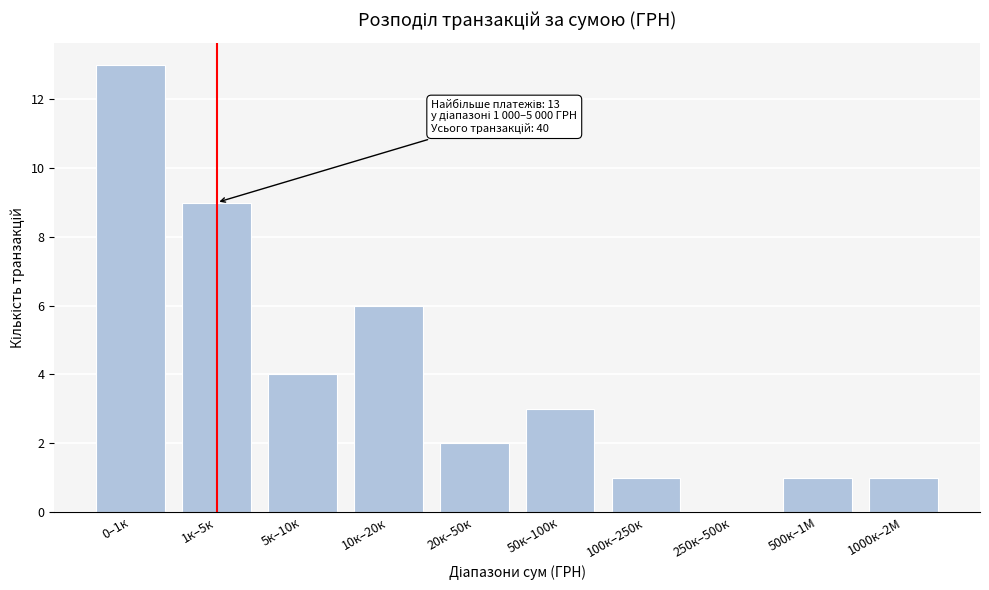

Reading left to right, list all the values displayed in this chart.

0–1к=13	1к–5к=9	5к–10к=4	10к–20к=6	20к–50к=2	50к–100к=3	100к–250к=1	250к–500к=0	500к–1М=1	1000к–2М=1